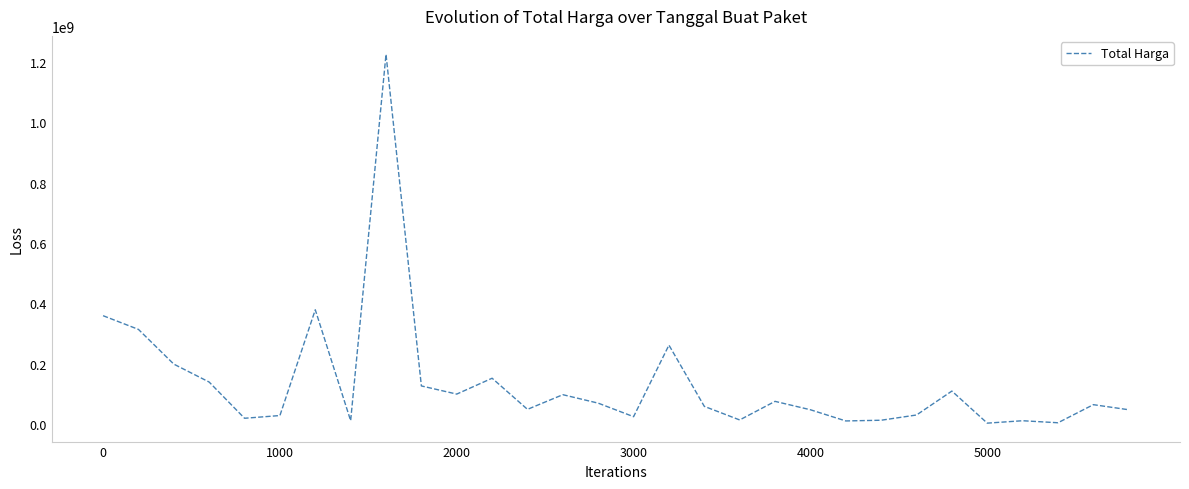

What is the greatest value displayed?

1224682000